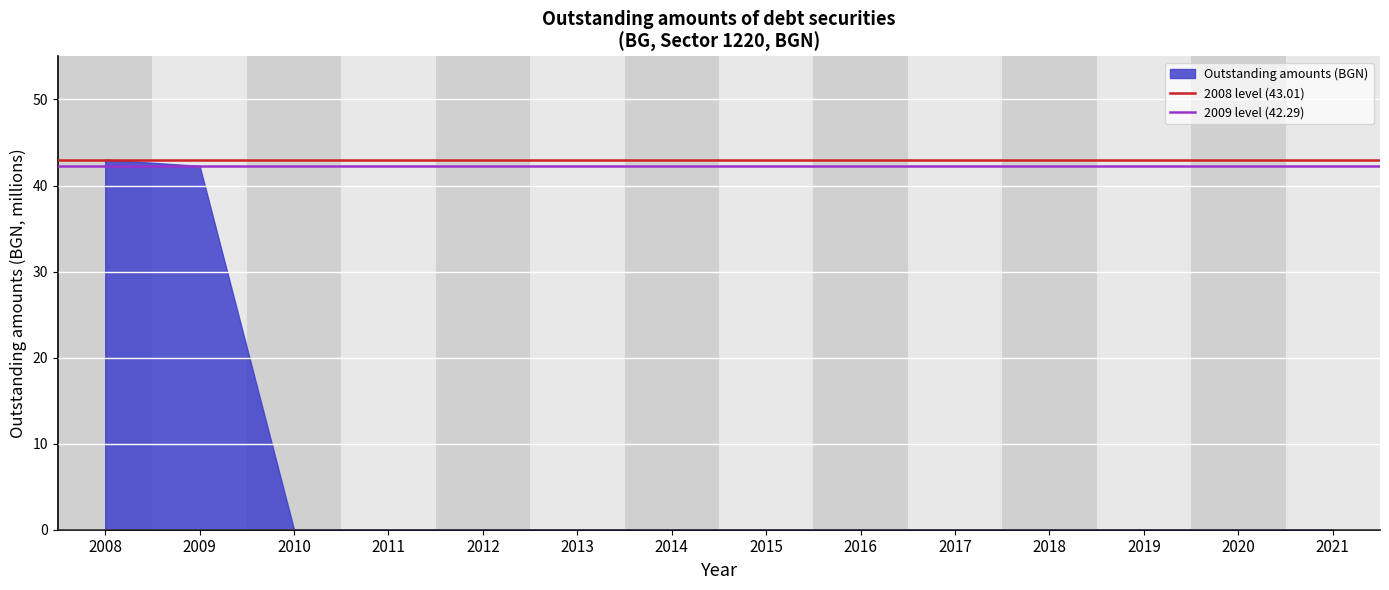

What is the greatest value displayed?

43.0